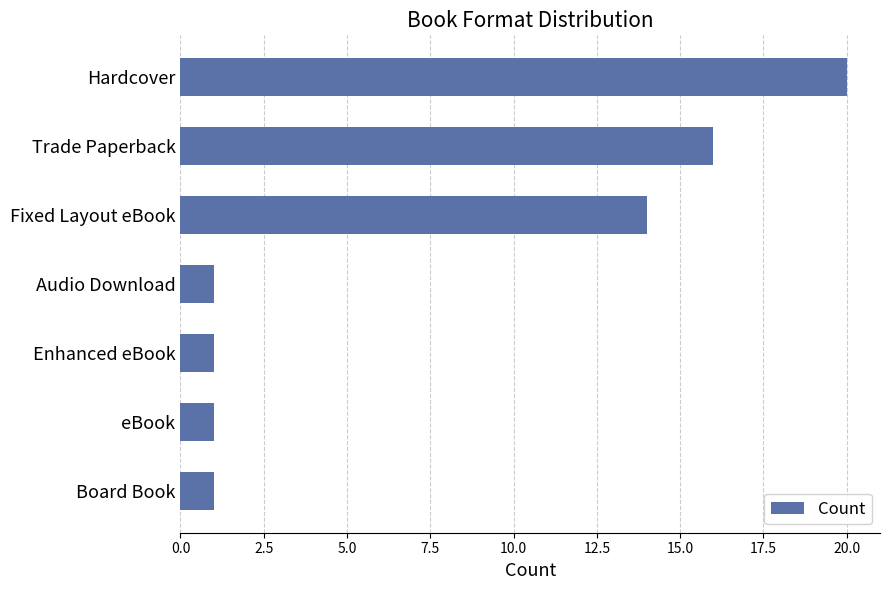

What is the ratio of the value at Fixed Layout eBook to the value at Hardcover?

0.7